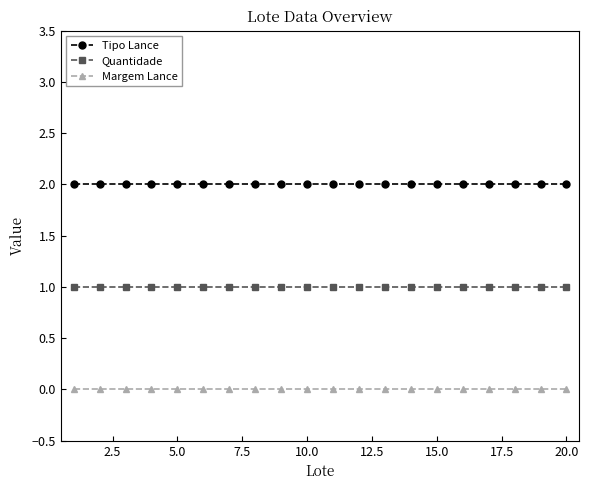

What is the sum of all Tipo Lance values?

40